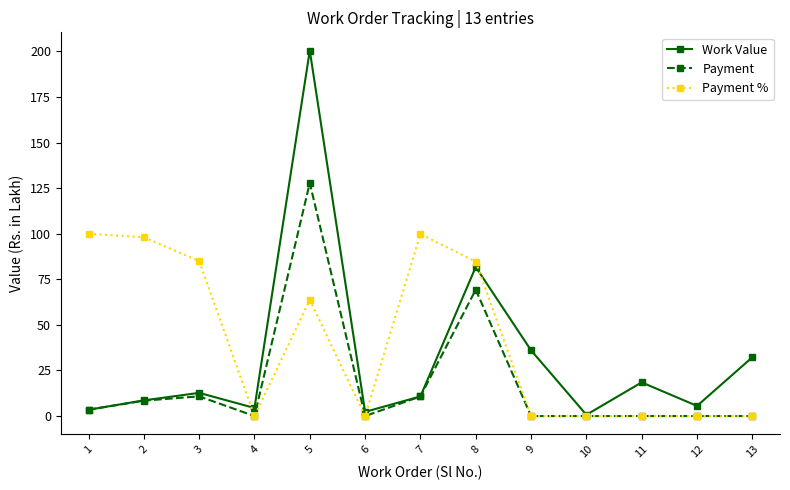

True or false: Work Value has more than 0 points higher than both neighbors.

True